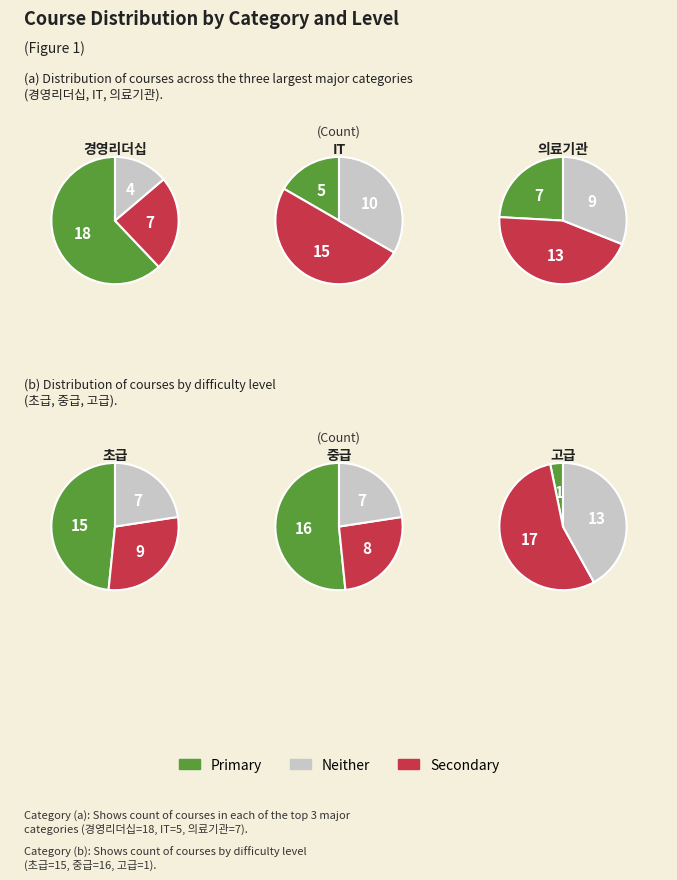

Is there a majority slice in this chart?

No